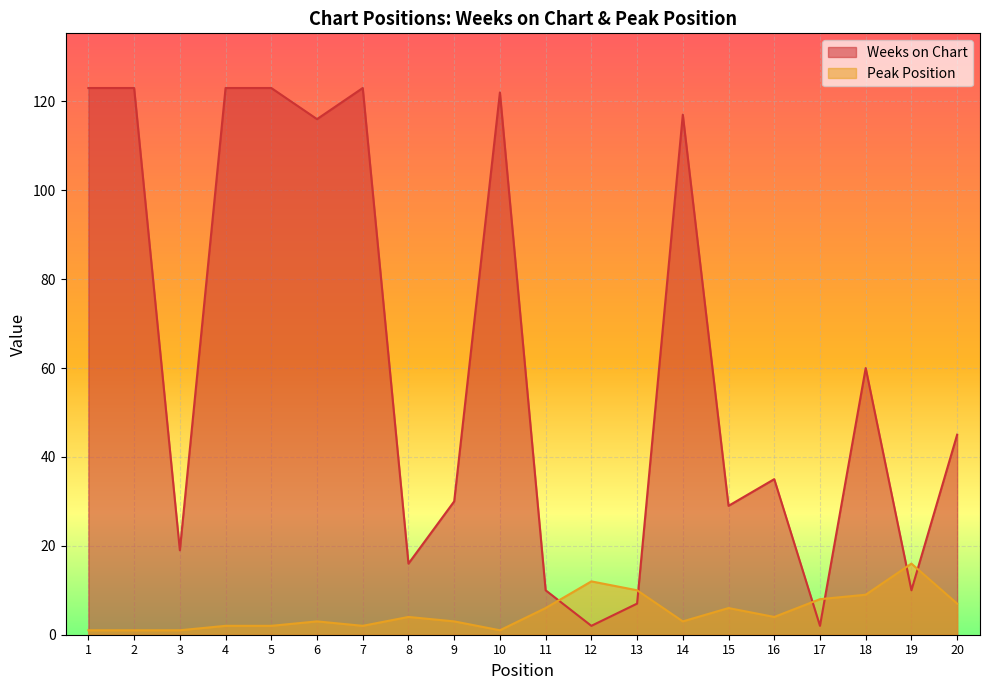

Rank the categories by Weeks on Chart value from highest to lowest.

1, 2, 4, 5, 7, 10, 14, 6, 18, 20, 16, 9, 15, 3, 8, 11, 19, 13, 12, 17